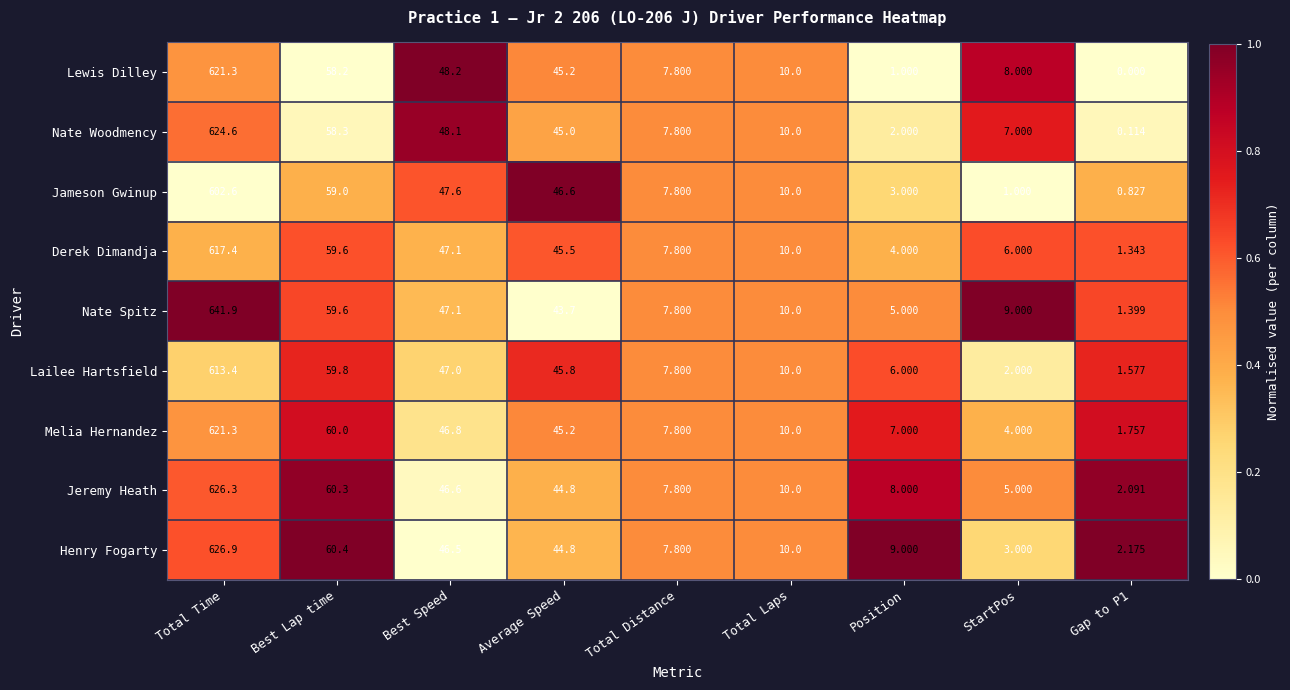

What is the spread (max minus min) of values at Total Time?

39.3